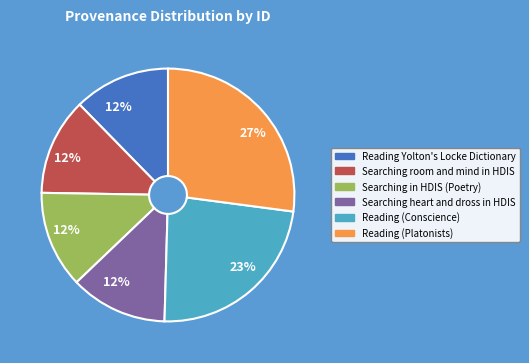

What percentage is the Reading Yolton's Locke Dictionary slice, to the nearest percent?

12%